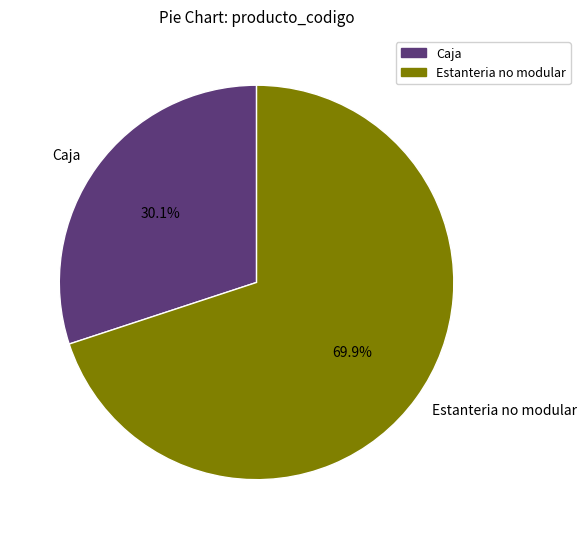

Does Caja account for over 50% of the chart?

No